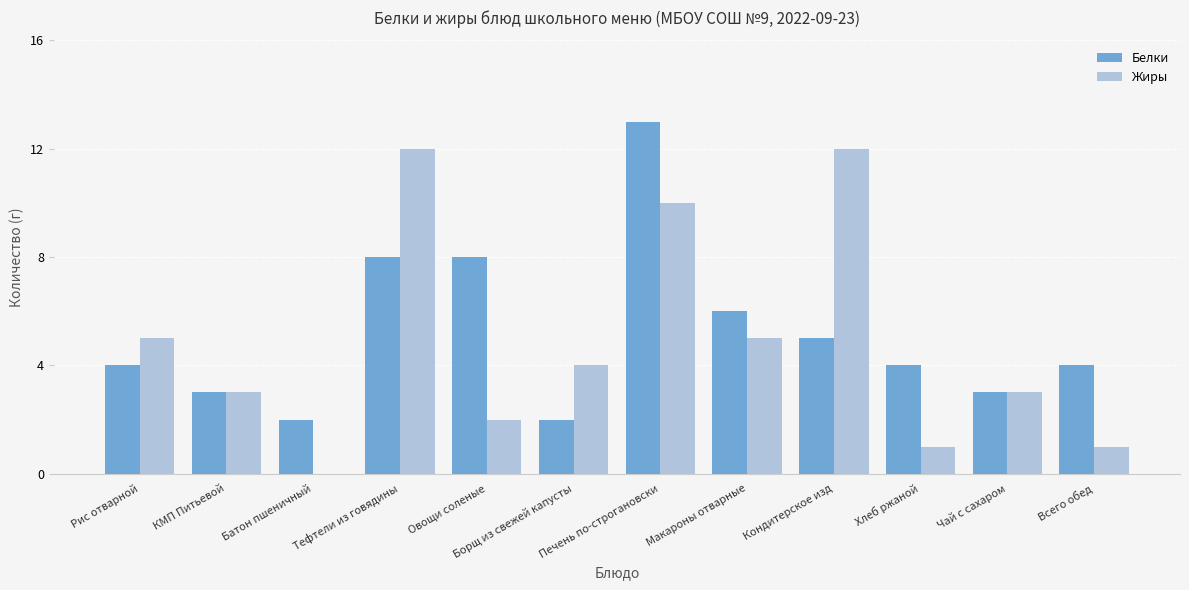

Which series has the largest range (max minus min)?

Жиры